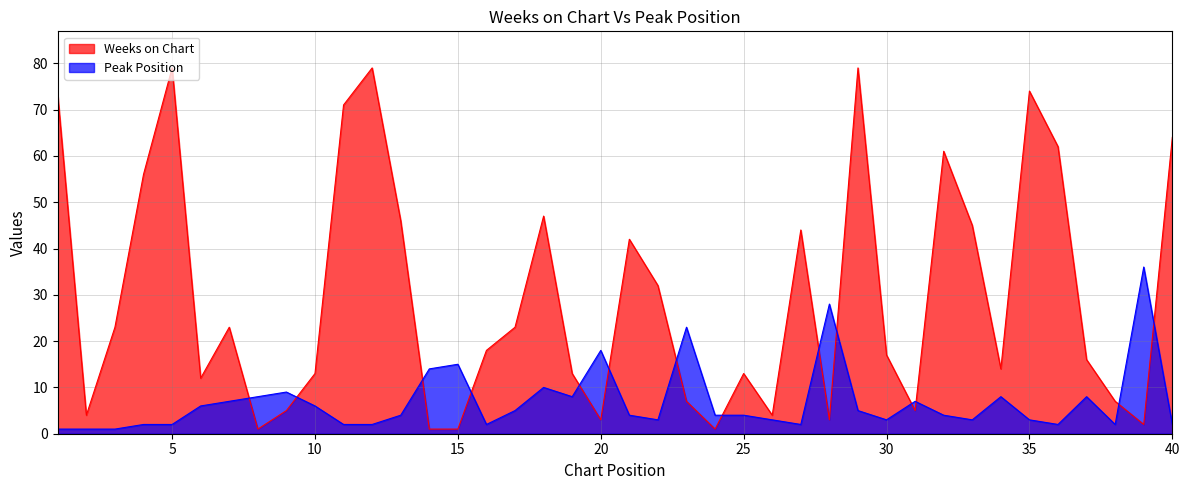

Which series ends up on top after the final intersection of Peak Position and Weeks on Chart?

Weeks on Chart